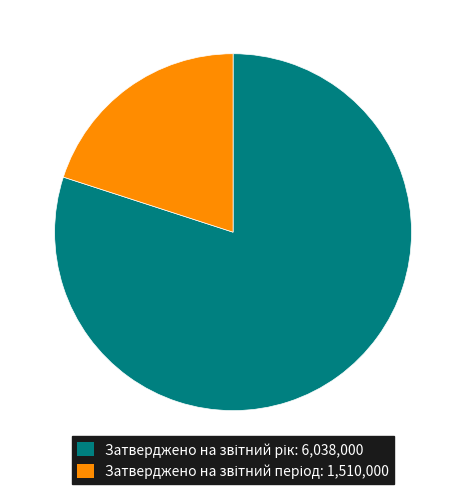

Does any single category account for the majority?

Yes